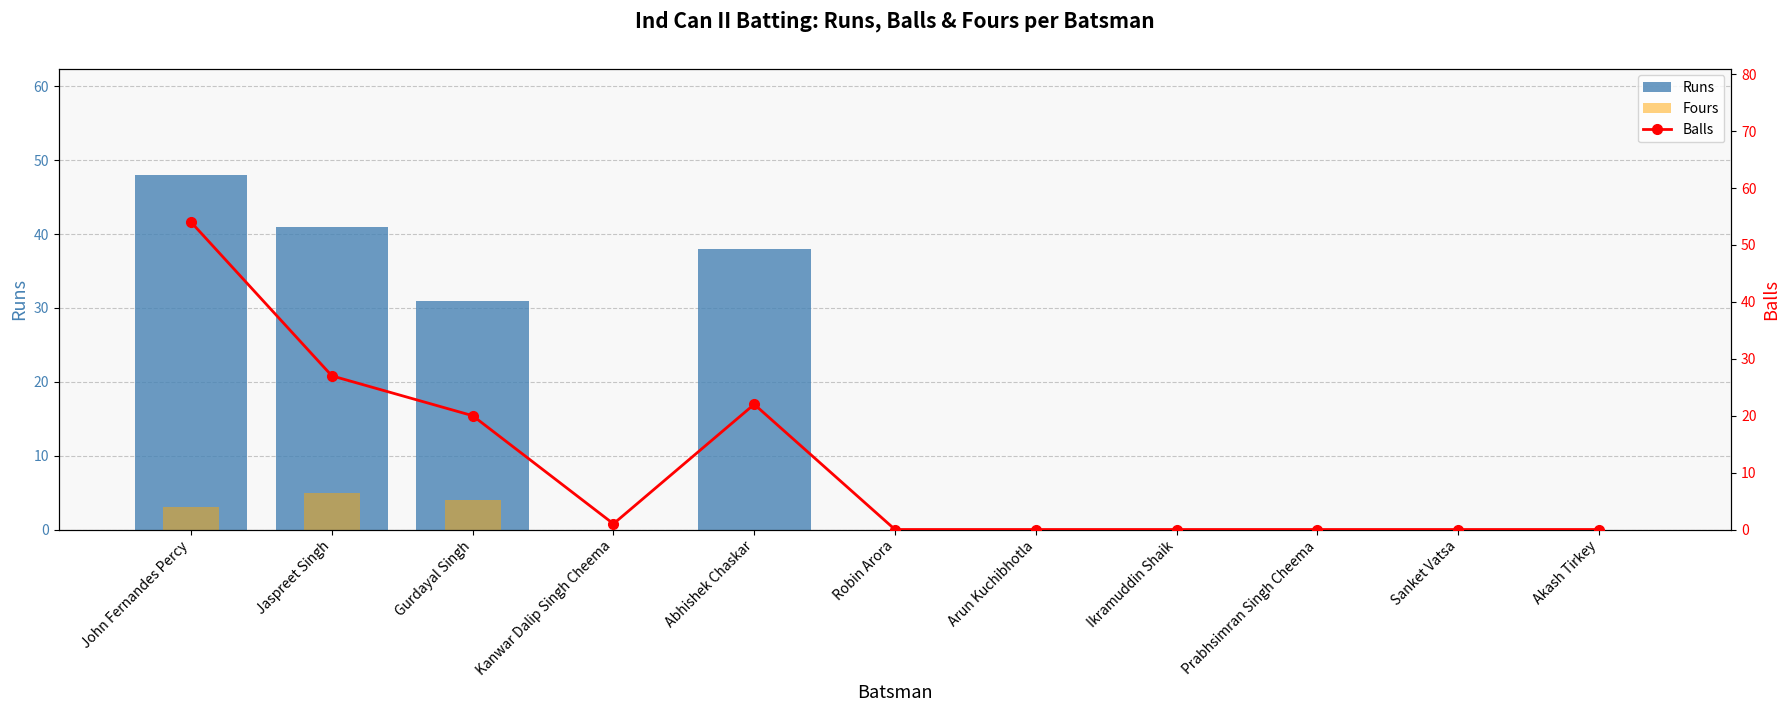

How many positive values does the Fours series have?

3